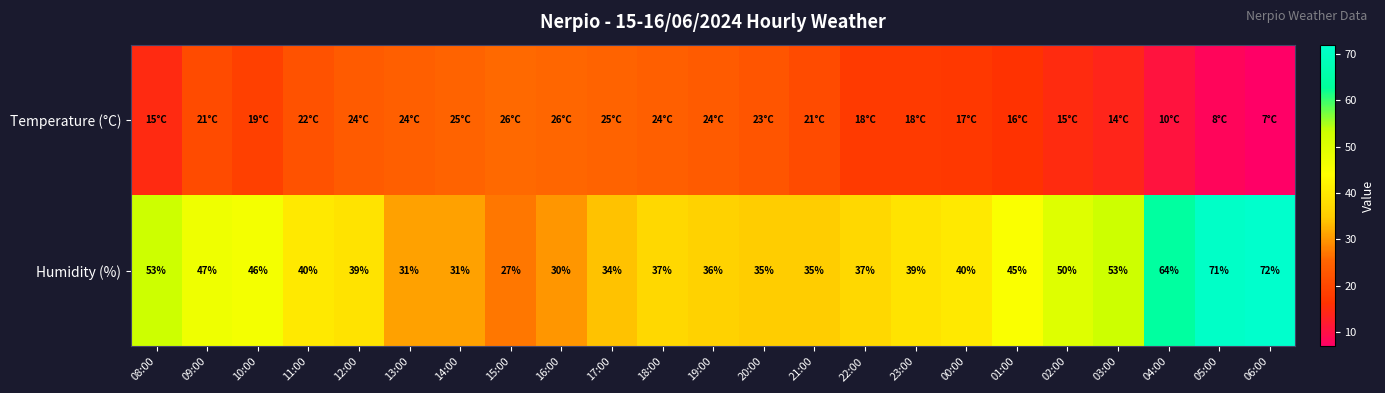

Where is Humidity (%) nearest to the value 49?

02:00